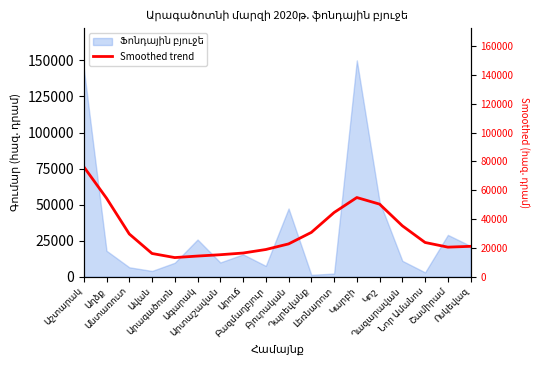

True or false: the data shows 6157.3 at Արուճ.

False